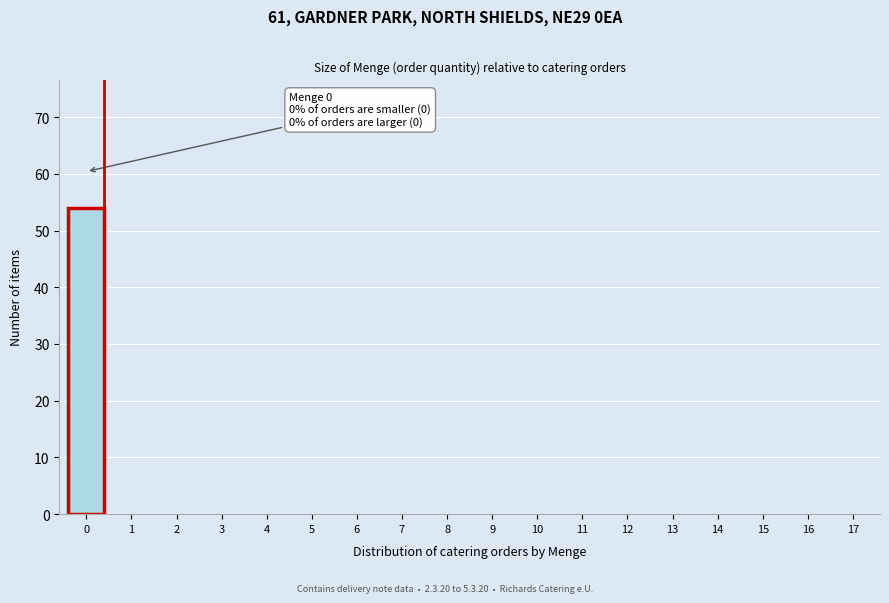

Reading left to right, list all the values displayed in this chart.

0=54	1=0	2=0	3=0	4=0	5=0	6=0	7=0	8=0	9=0	10=0	11=0	12=0	13=0	14=0	15=0	16=0	17=0